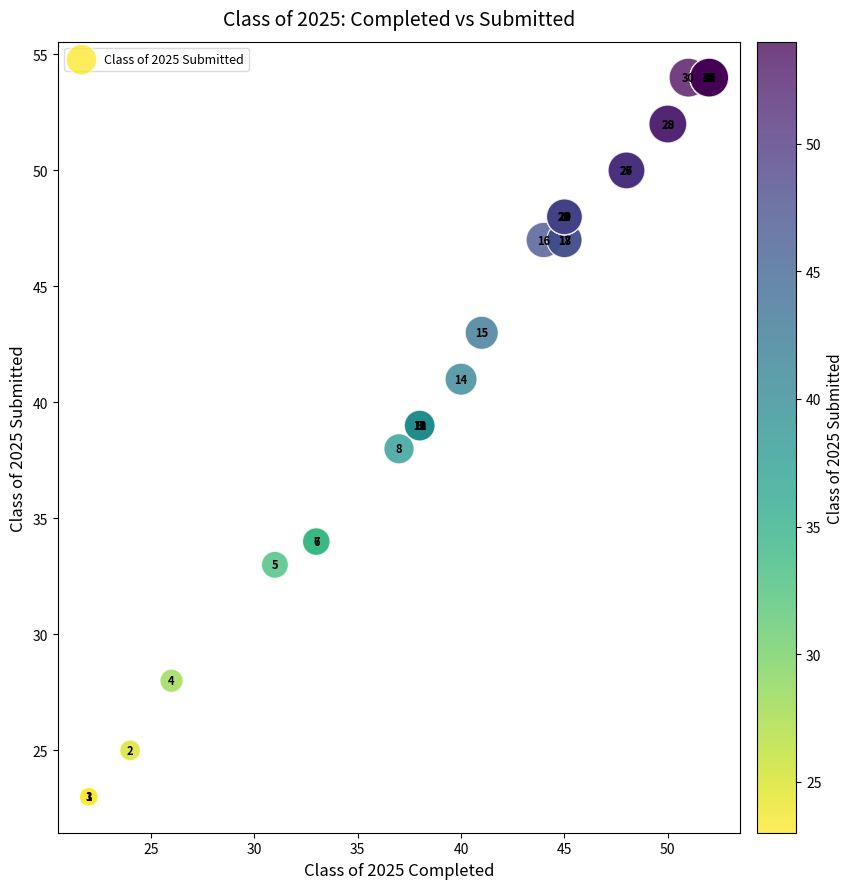

What Y value in the scatter plot is closest to 38?

38